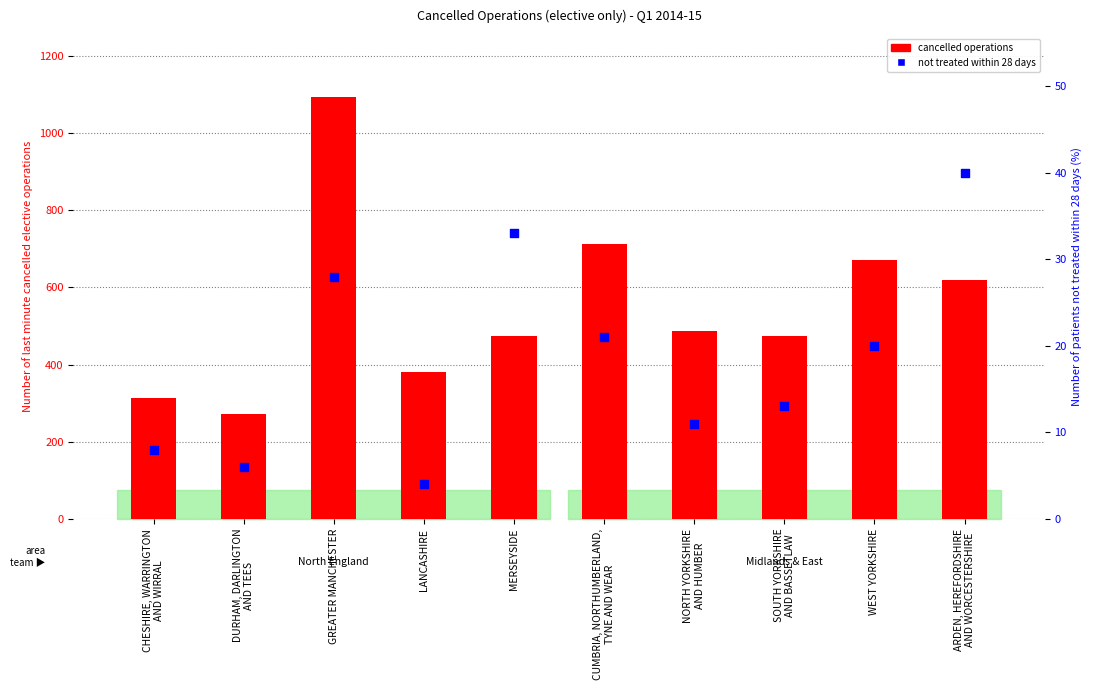

Which series has the widest spread of Y values?

cancelled operations